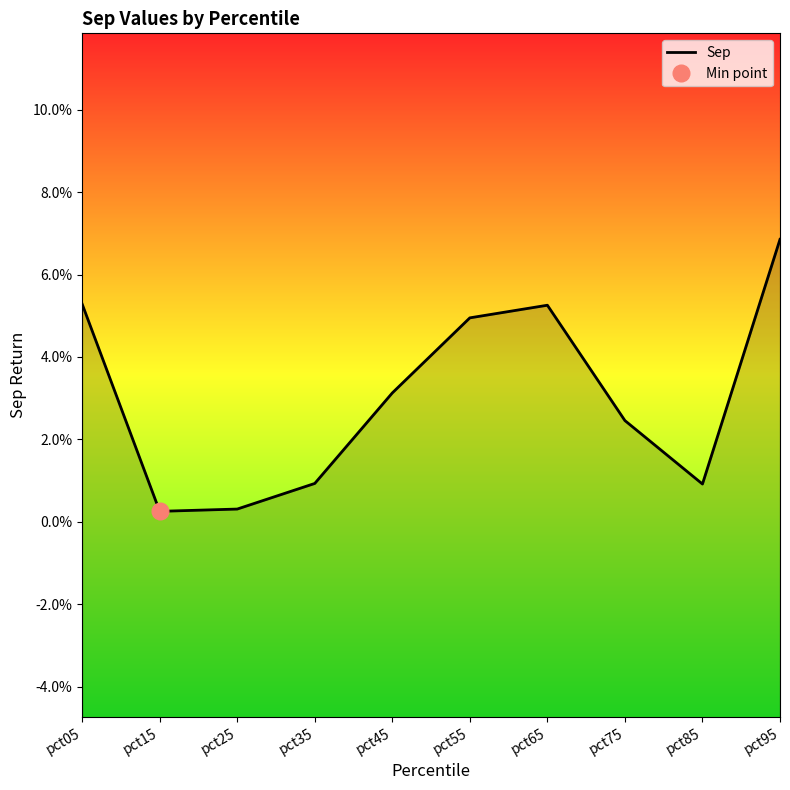

What is the sum of the values at pct95 and pct75?

0.1